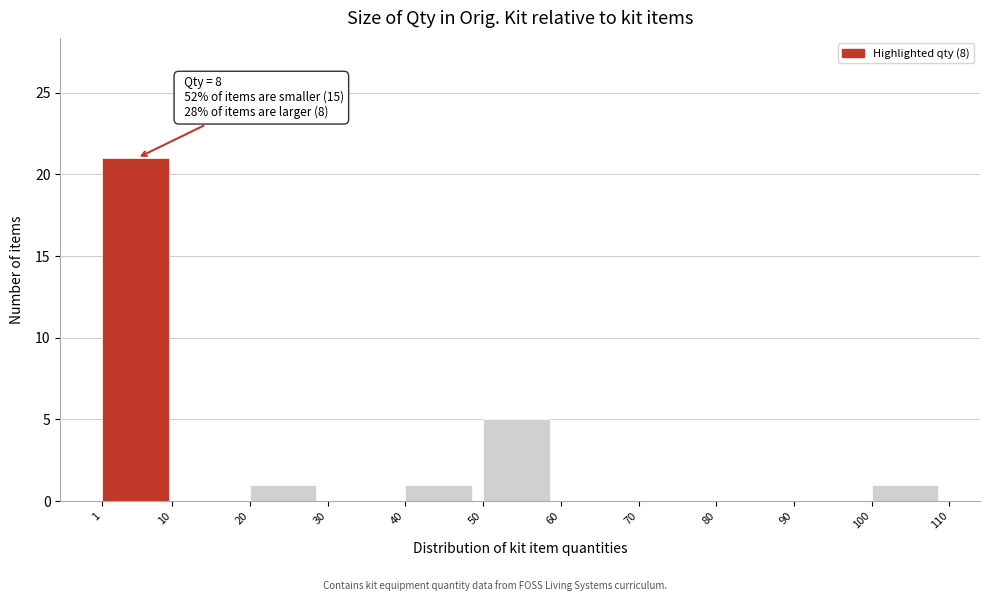

Which range on the x-axis has the tallest bar?

1 to 10